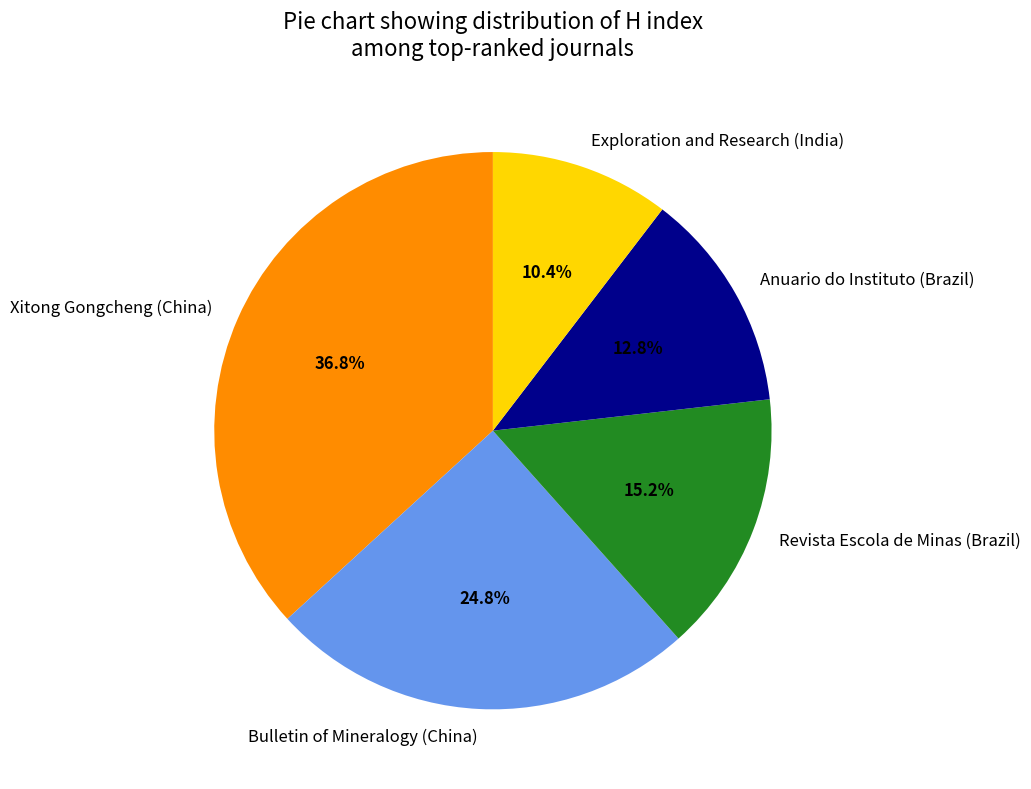

What percentage is the Anuario do Instituto (Brazil) slice, to the nearest percent?

13%